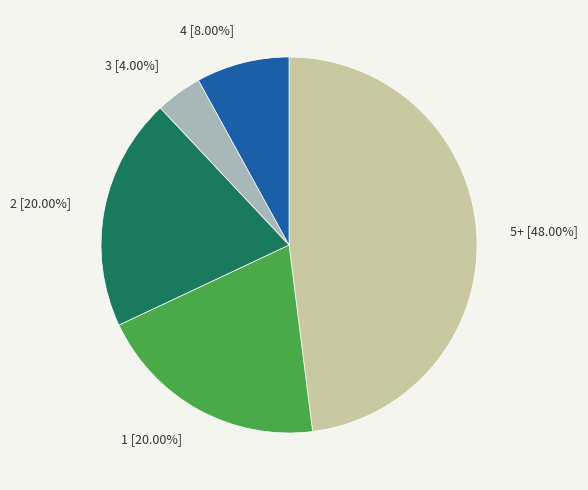

Count the number of slices in the pie.

5